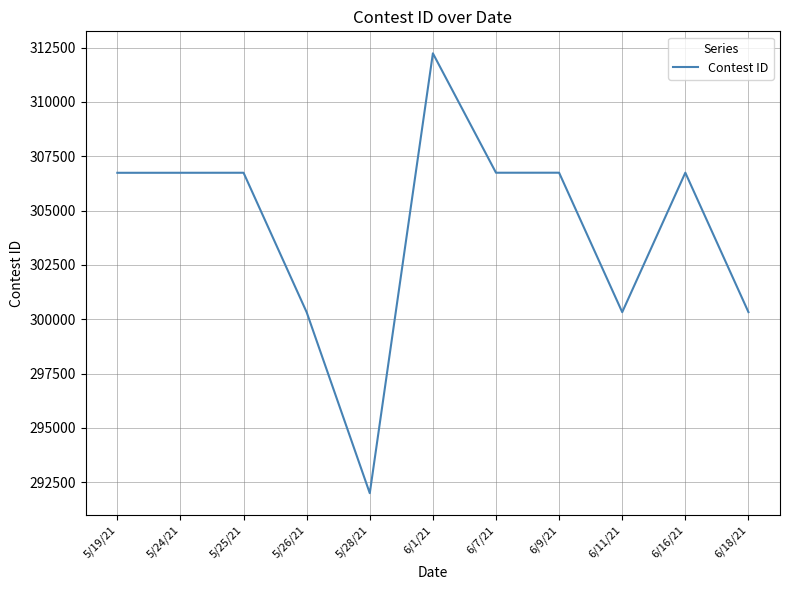

Is it true that the value at 6/7/21 is 306744?

True